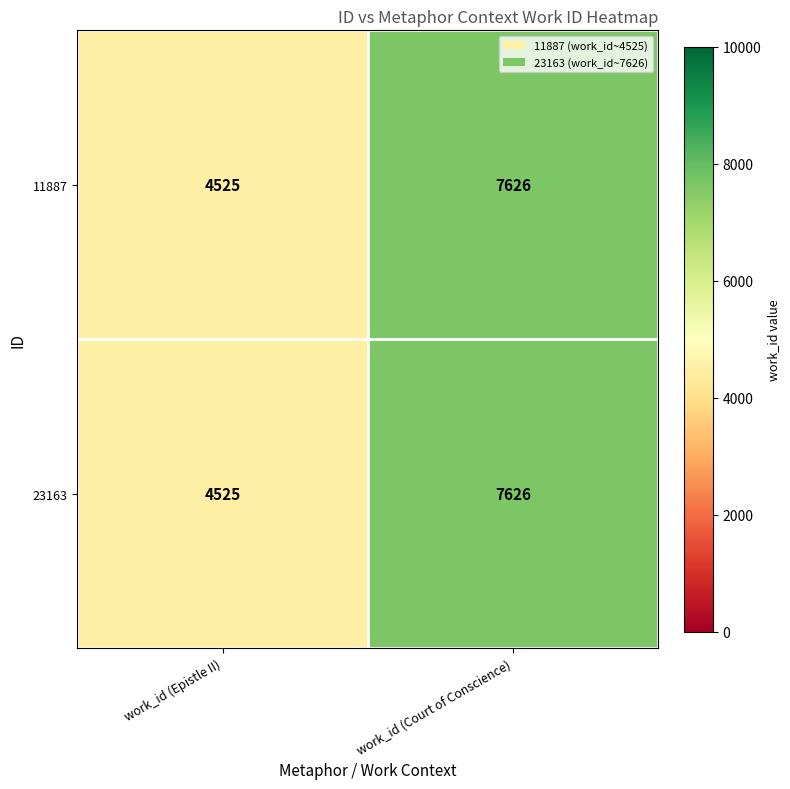

Which category has the lowest value across all series?

work_id (Epistle II)